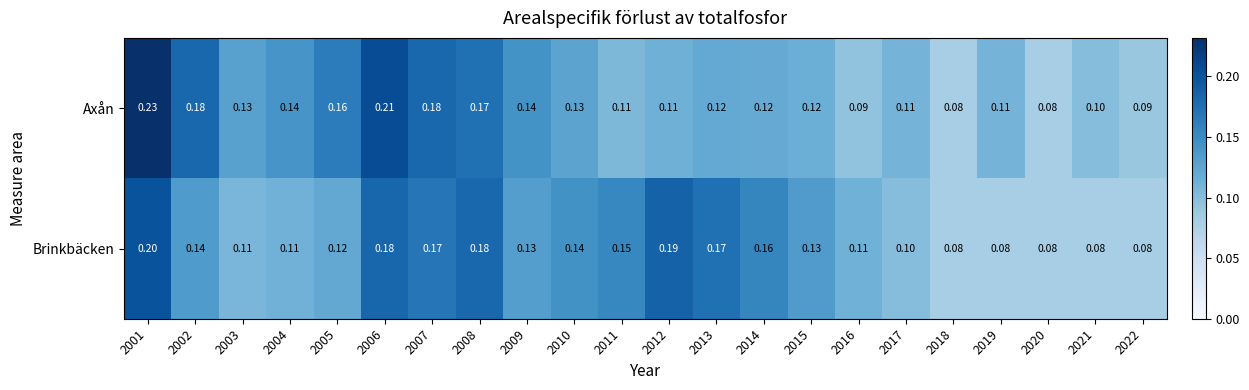

Rank the series by their average value, from highest to lowest.

Axån, Brinkbäcken